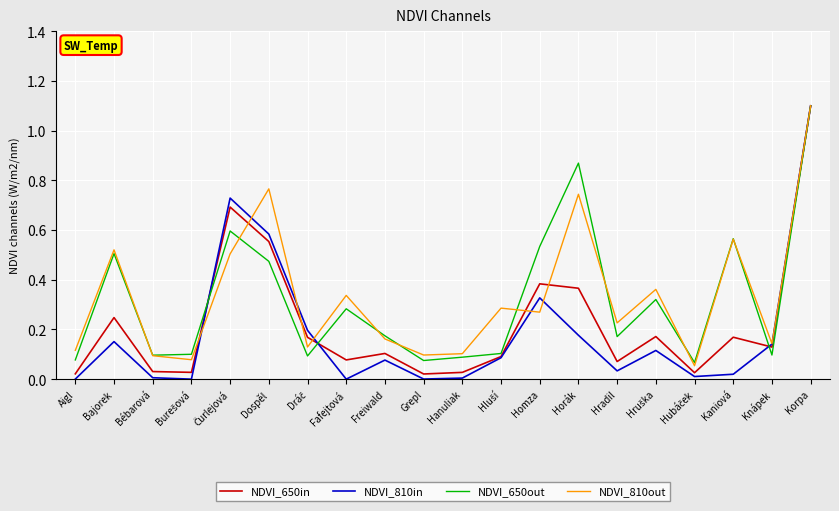

Which series has the largest range (max minus min)?

NDVI_810in